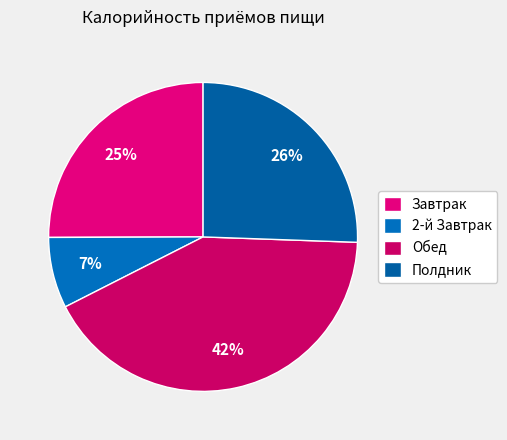

What percentage is the Полдник slice, to the nearest percent?

26%